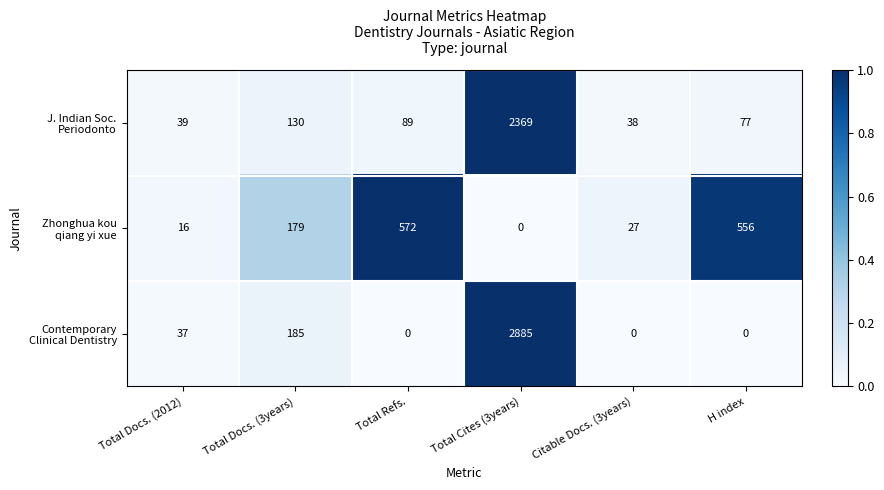

How many distinct data groups are displayed?

3